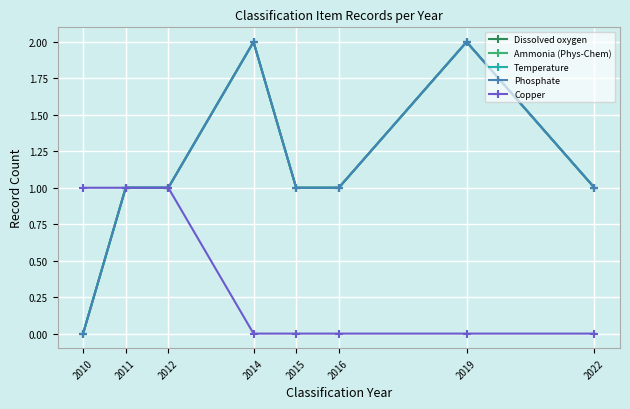

Is the value of Dissolved oxygen at 2019 greater than the value of Copper at 2012?

Yes